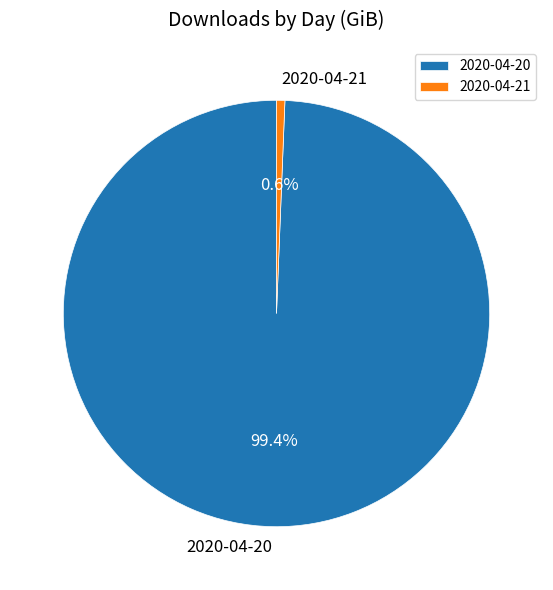

What is the smallest slice in the pie chart?

2020-04-21